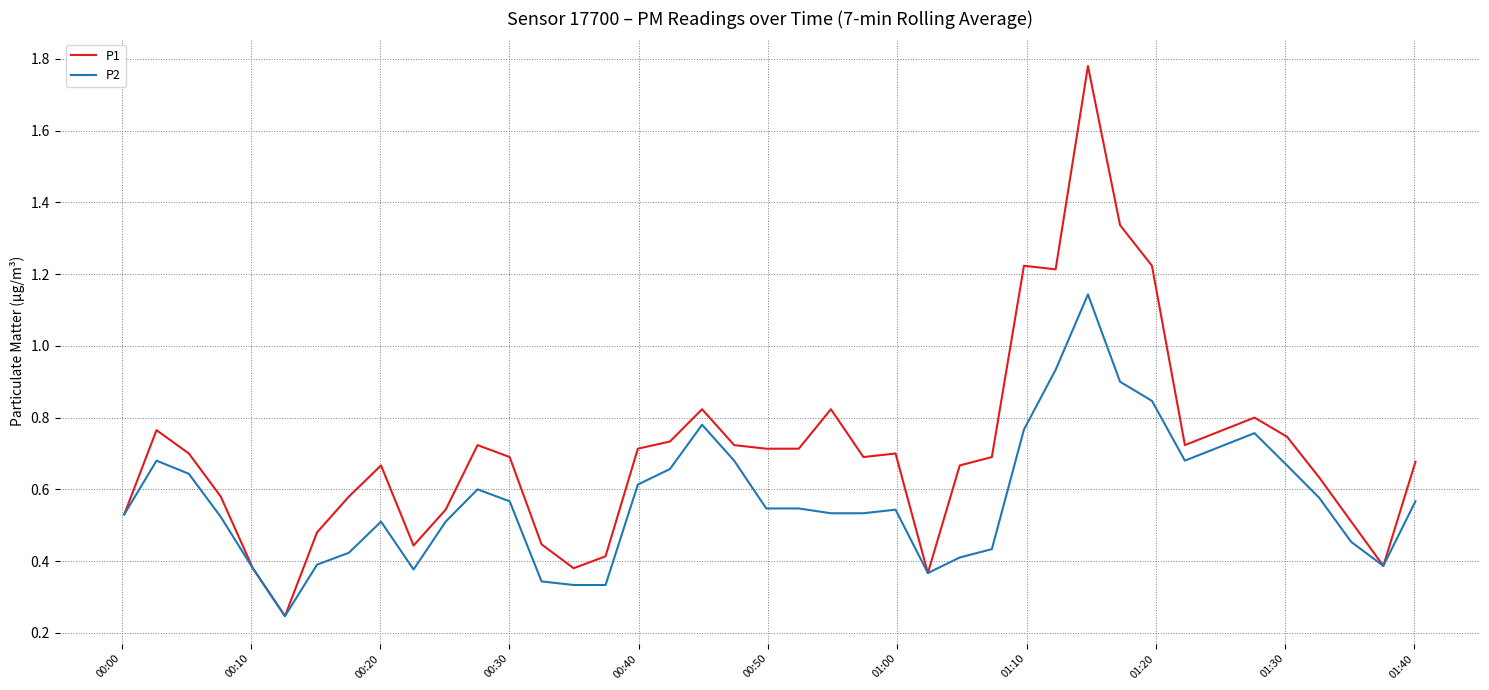

At how many categories does at least one series exceed 1?

5